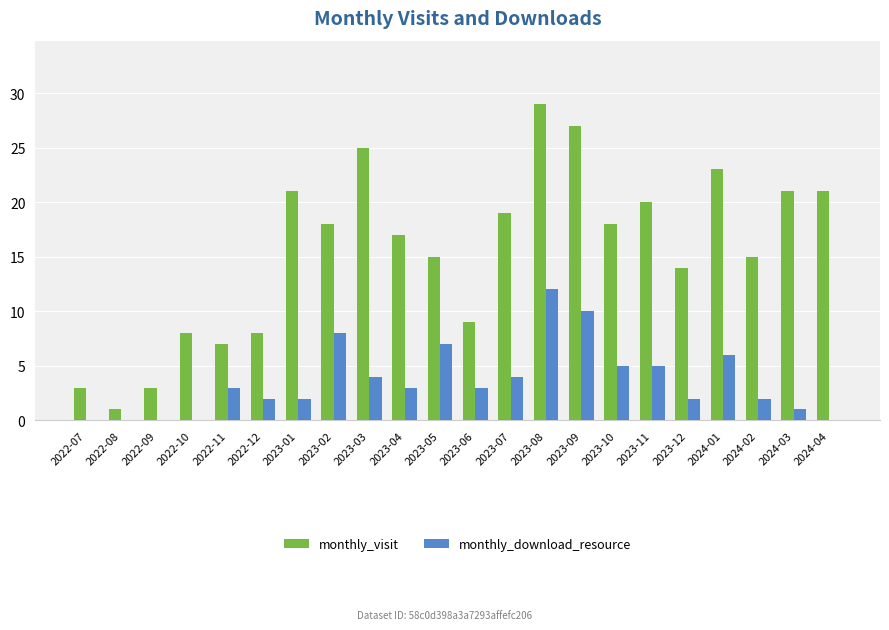

At which label does monthly_visit reach its peak?

2023-08